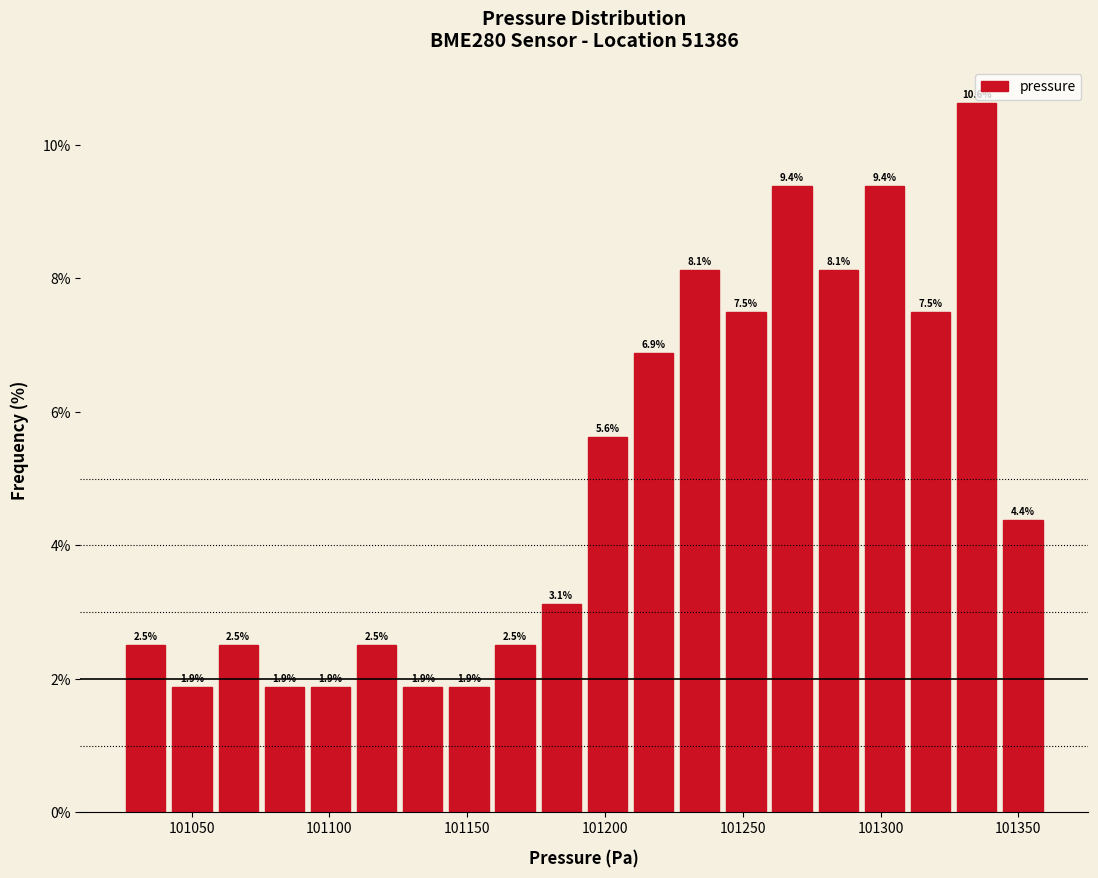

Around what value on the x-axis is the tallest bar? Give the approximate position of its centre, as read against the axis.

101335